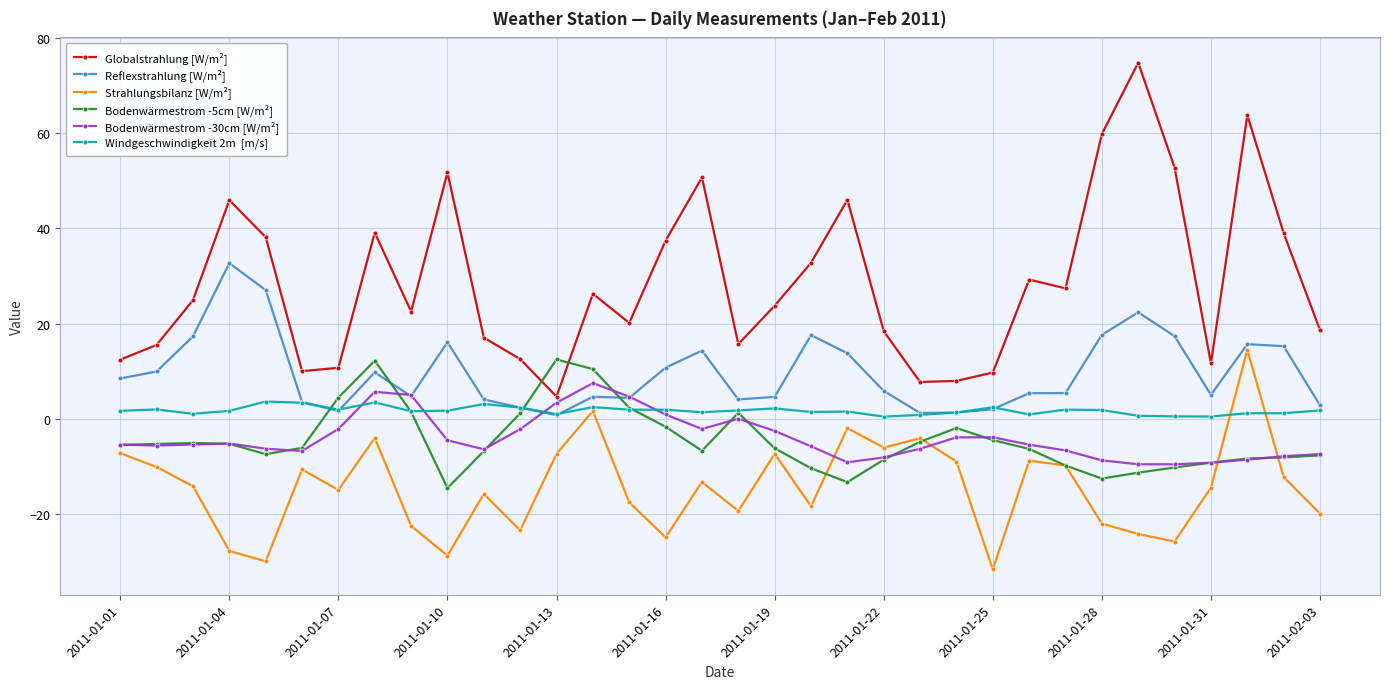

How many distinct data groups are displayed?

6